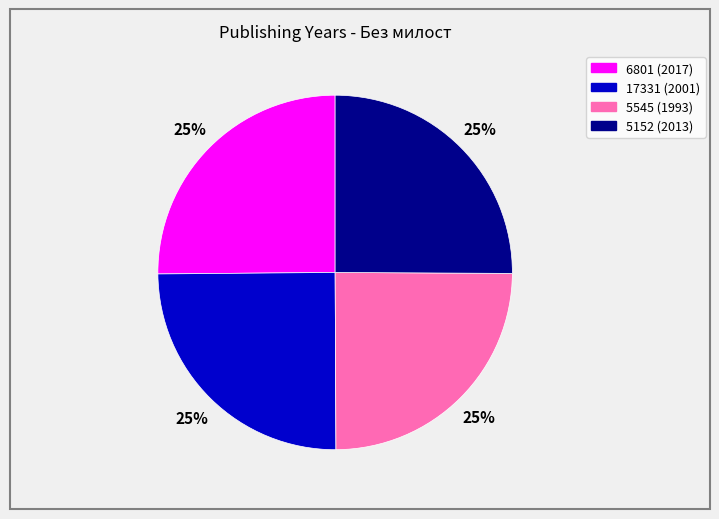

Does any single category account for the majority?

No